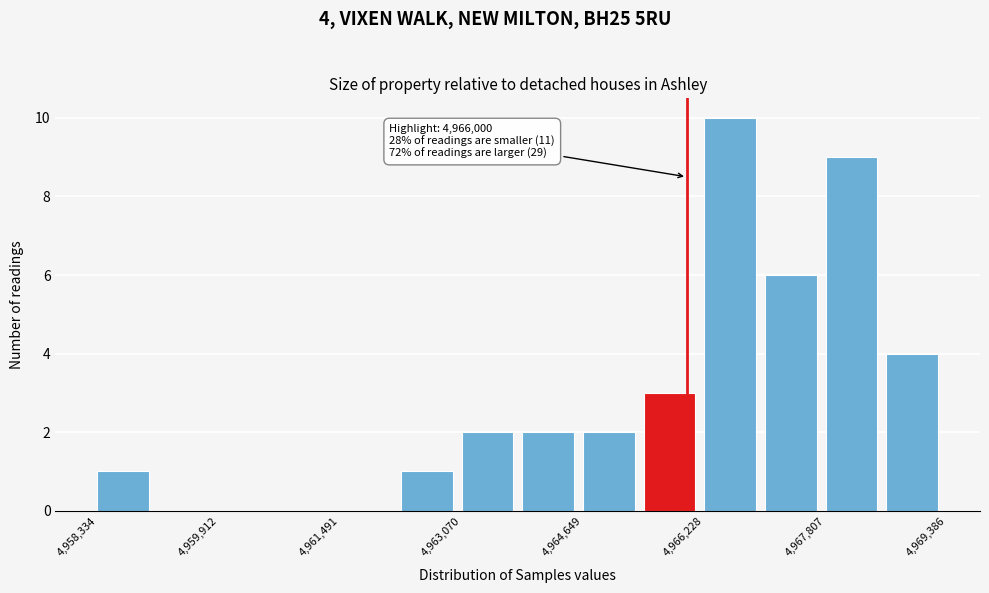

Read against the x-axis, roughly where is the centre of the tallest bar?

4966600